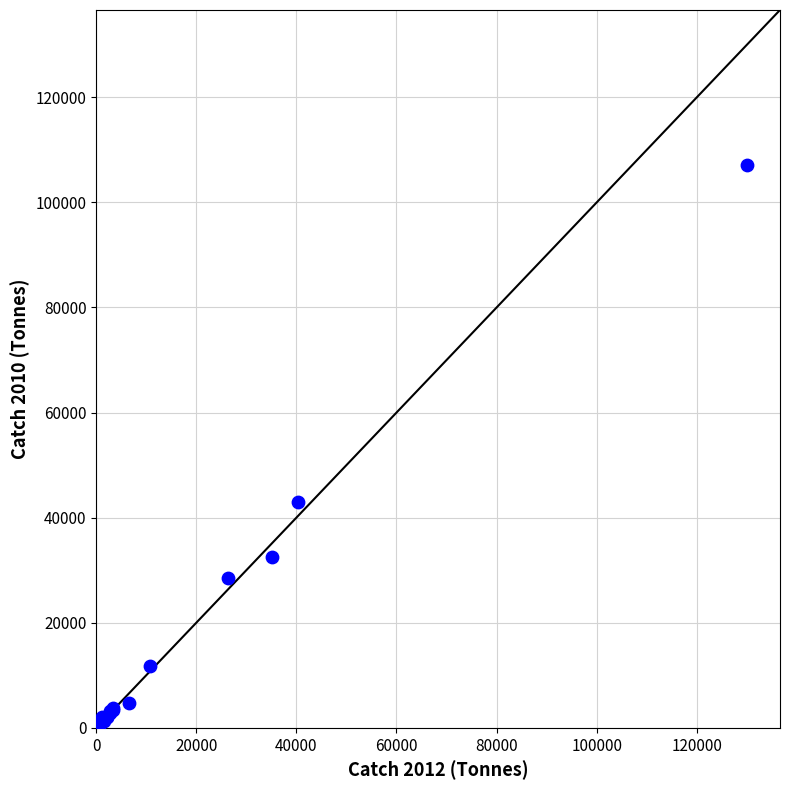

What Y value in the scatter plot is closest to 53653?

42944.3